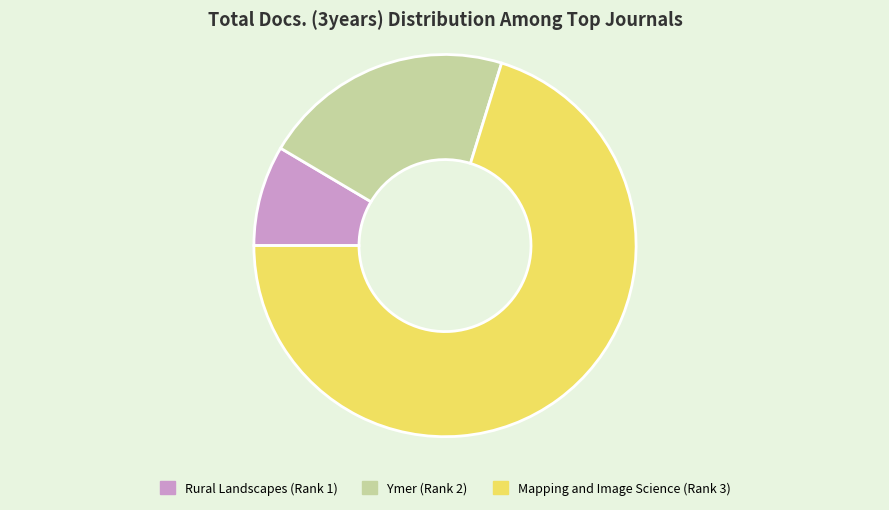

Rank the categories by value from lowest to highest.

Rural Landscapes (Rank 1), Ymer (Rank 2), Mapping and Image Science (Rank 3)